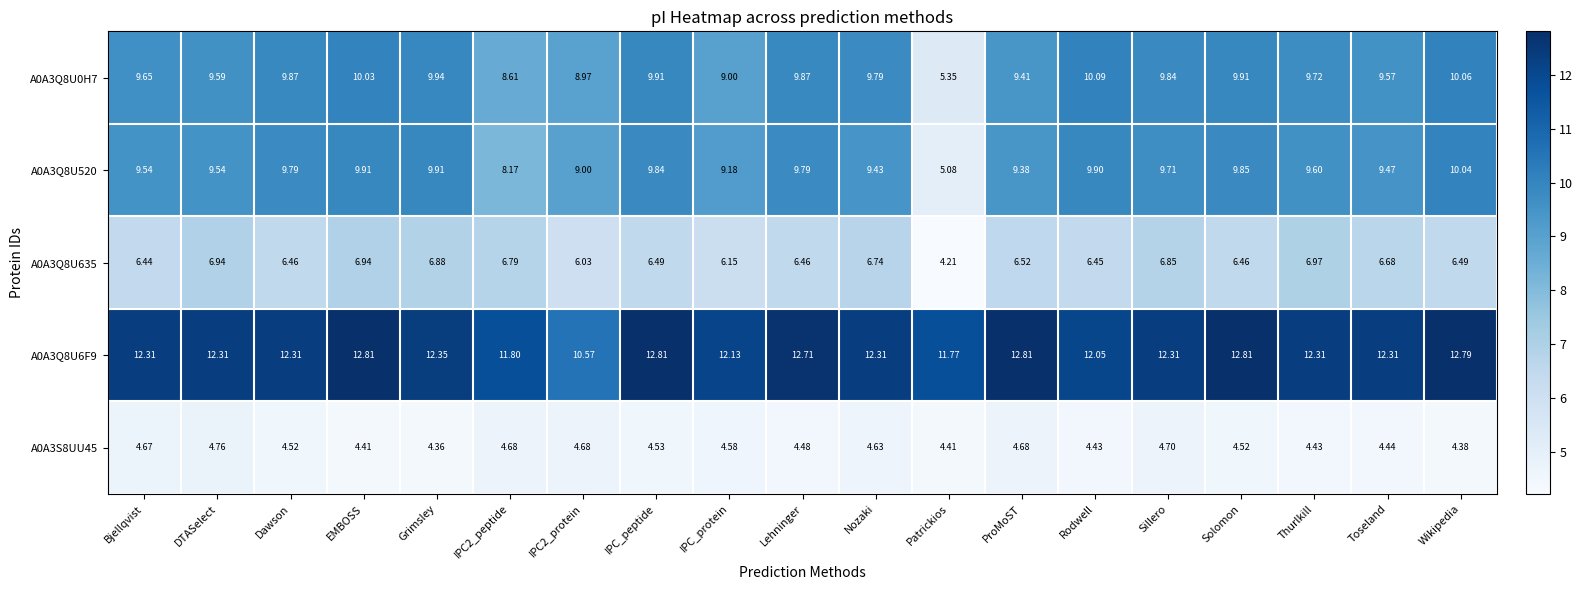

At which category is the sum across all series the highest?

EMBOSS